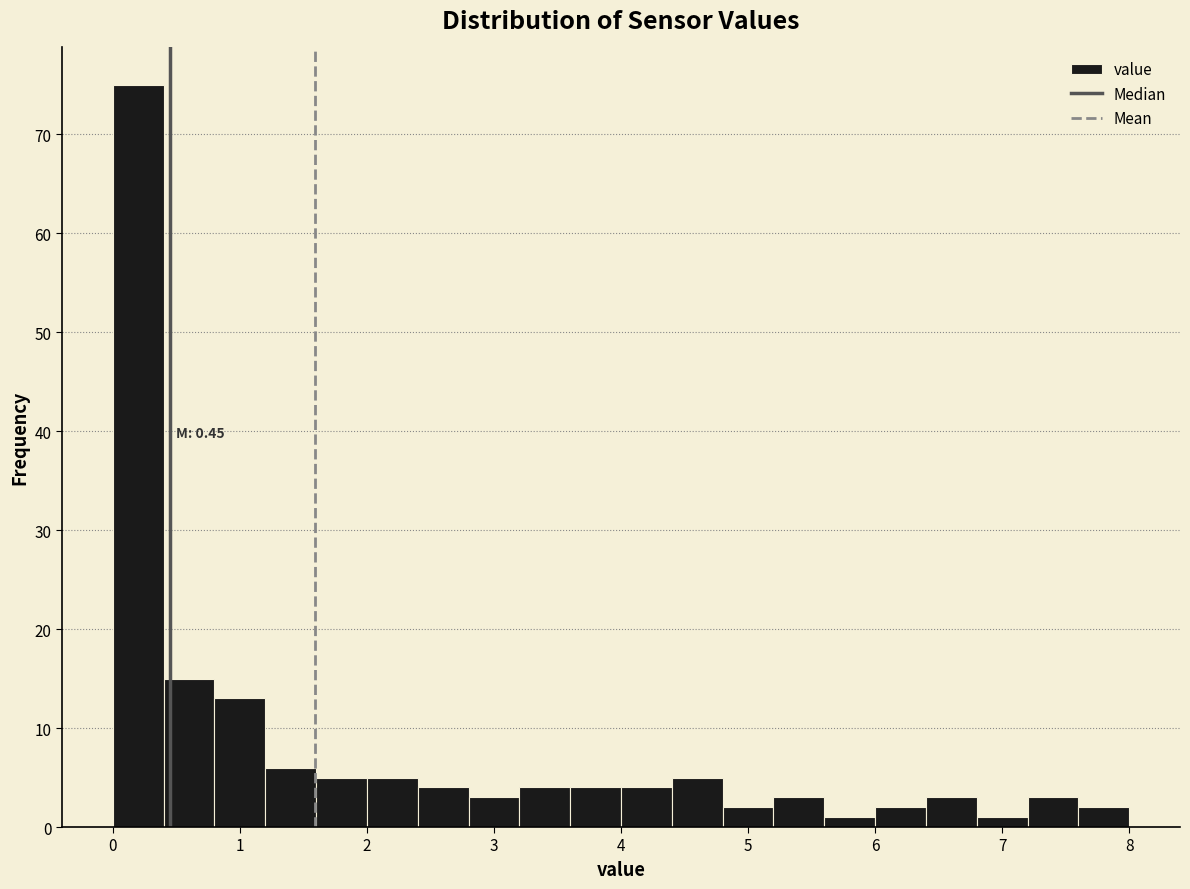

Which range on the x-axis has the tallest bar?

0.0 to 0.4